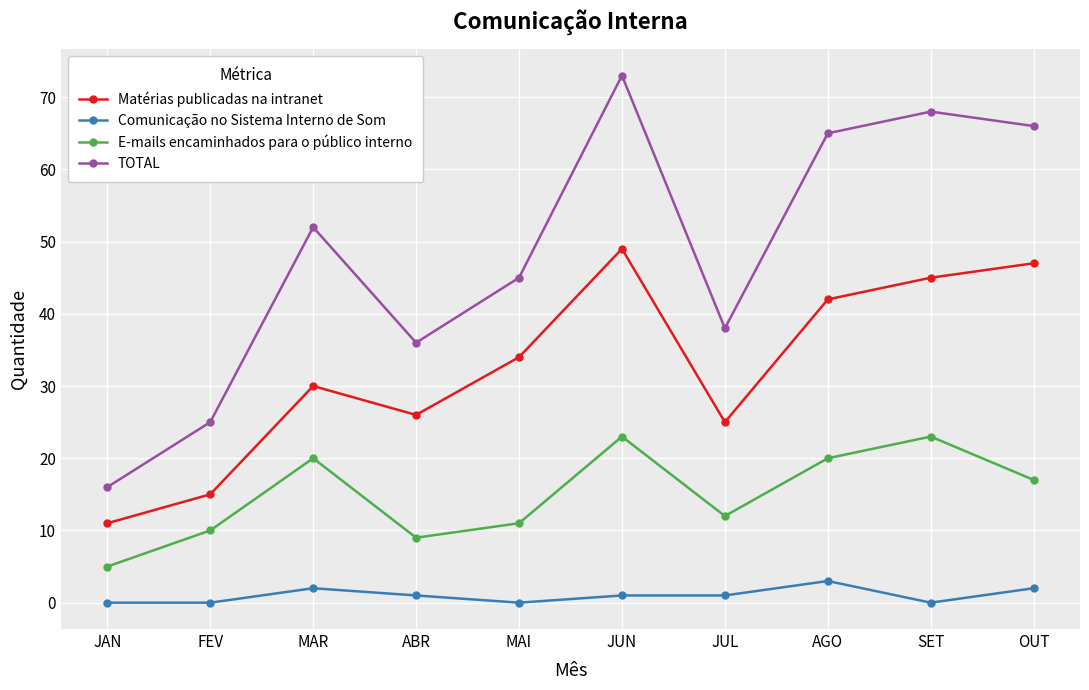

How many data points does each series have?

10